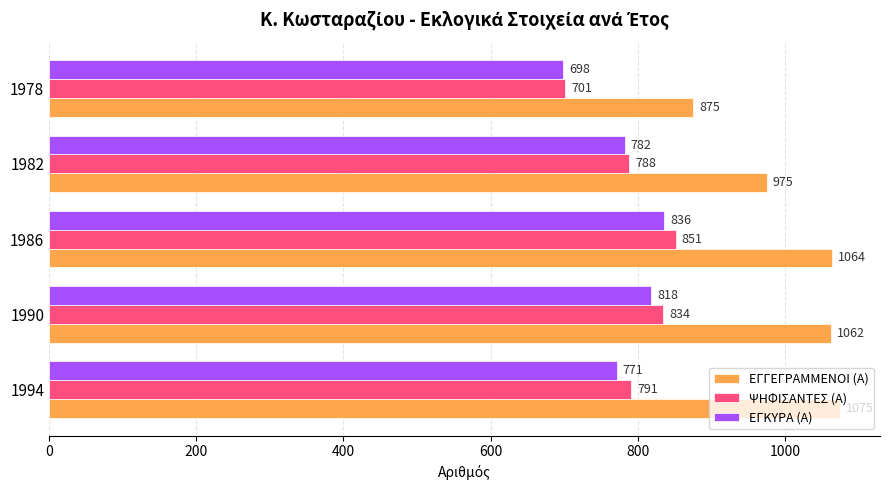

What is the difference between the maximum and minimum values in the ΨΗΦΙΣΑΝΤΕΣ (Α) series?

150